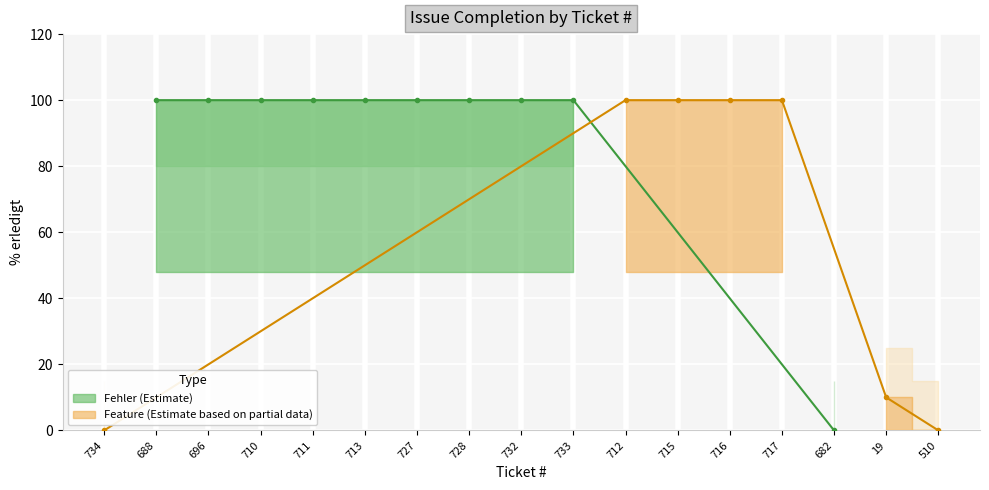

The chart shows a value of 100 at 732. True or false?

True